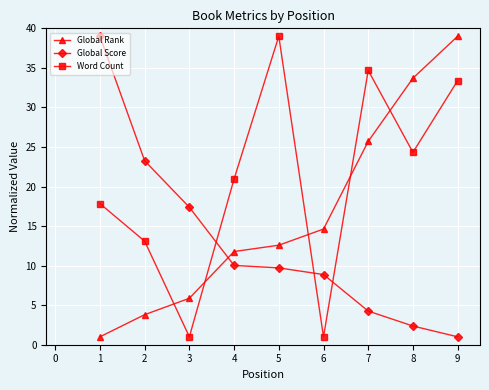

Which series changed the most between 2 and 3?

Word Count